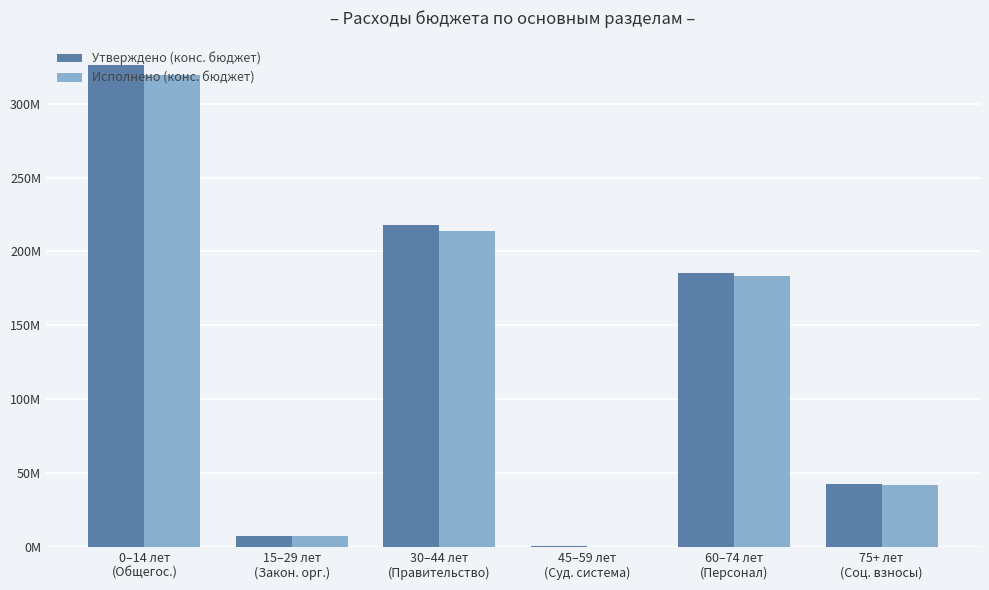

Between 30–44 лет
(Правительство) and 75+ лет
(Соц. взносы), which series saw the biggest shift?

Утверждено (конс. бюджет)